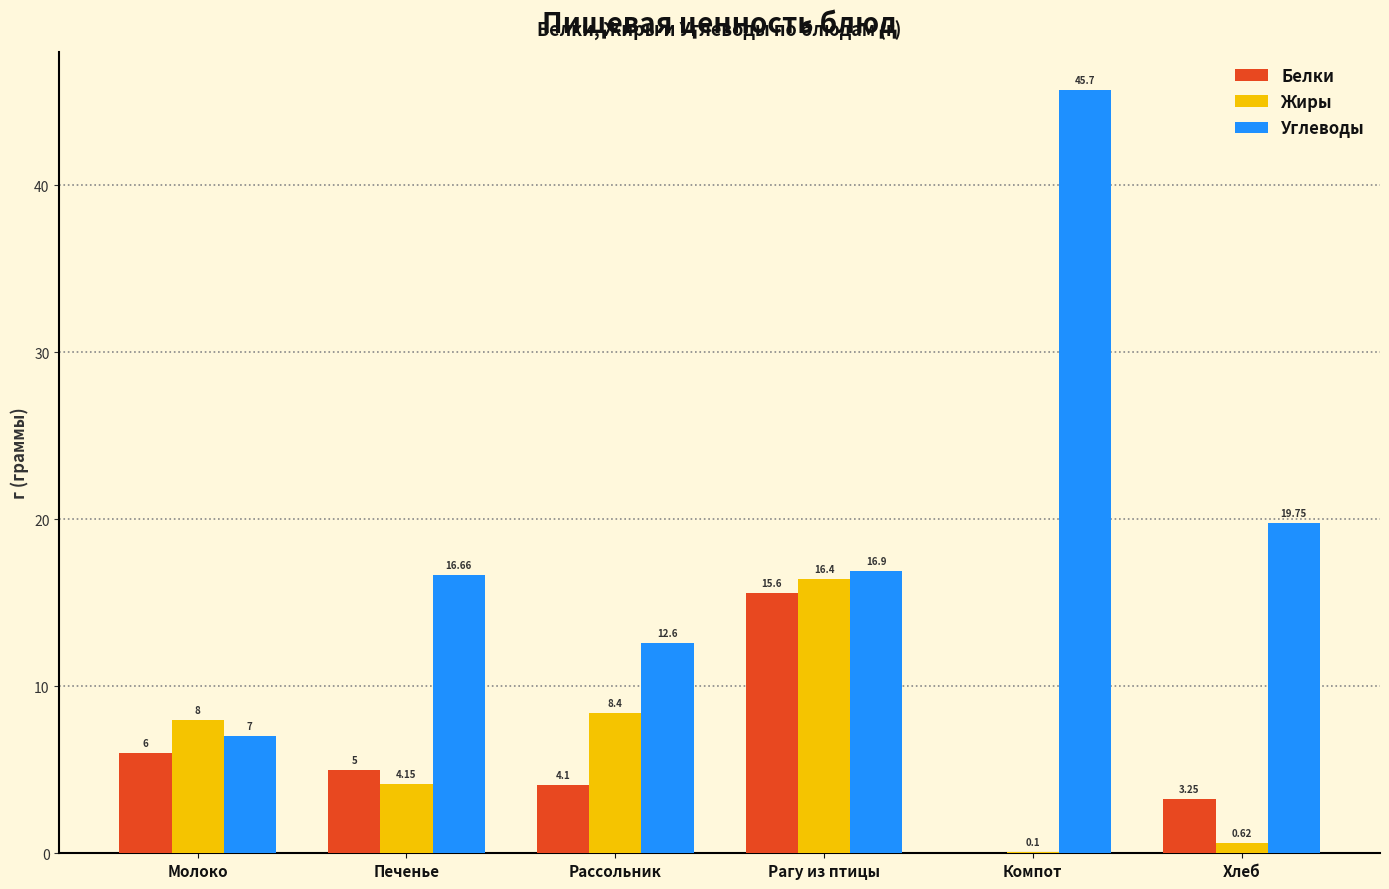

Where does the Углеводы series first go above 16?

Печенье